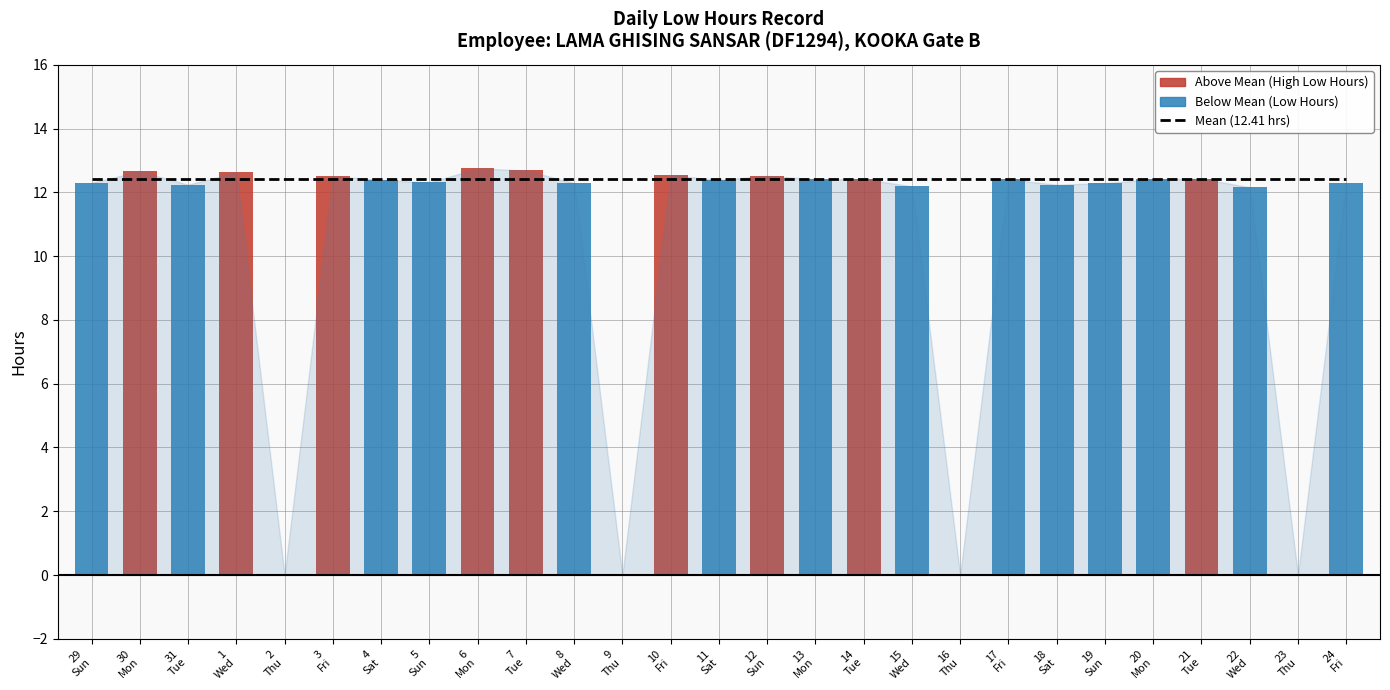

What is the maximum value shown in the chart?

12.8